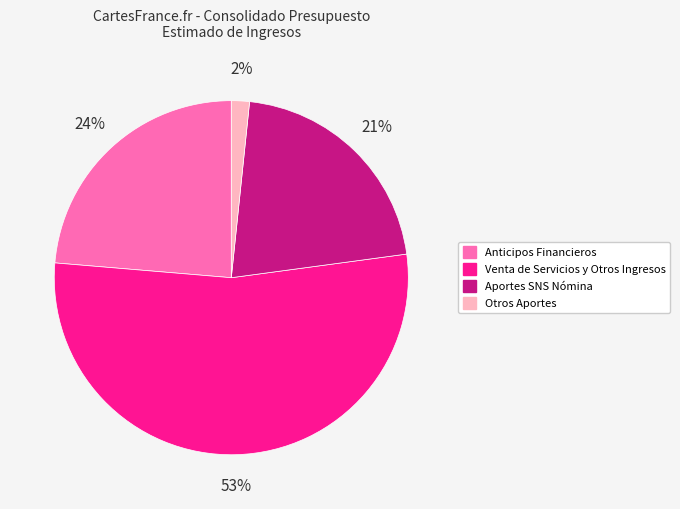

Count the number of slices in the pie.

4